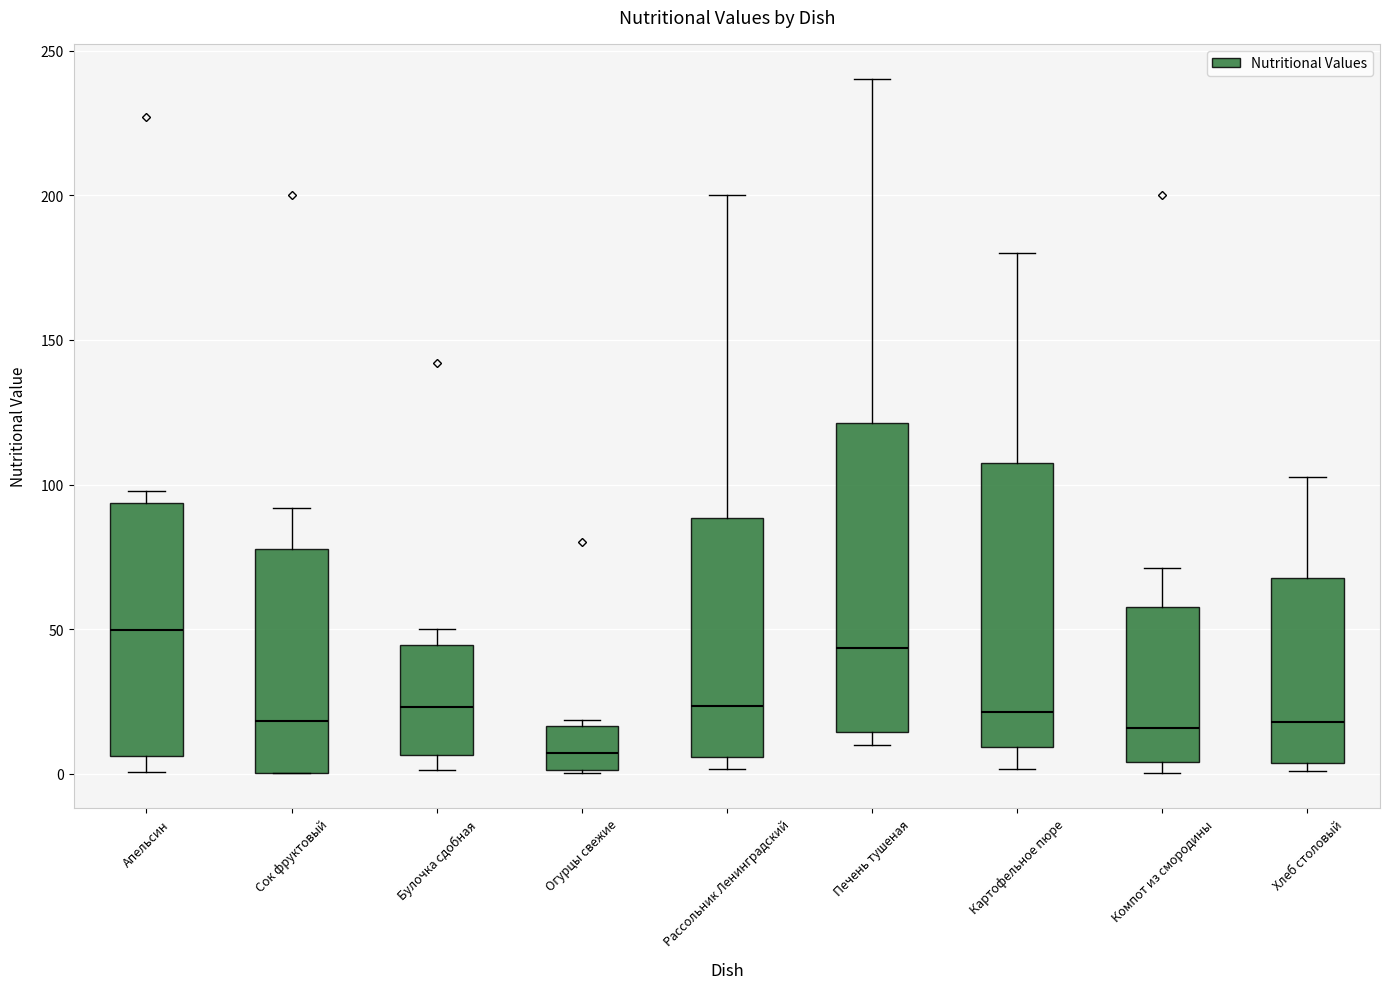

Reading left to right, transcribe this box plot: for each box, give where its median line is, the range the box spans, and where its two whiskers end, as read against the y-axis. The values are not printed on the chart, so give them approximately, as read against the axis.

Апельсин: median 50, box 5 to 95, whiskers 0 to 100
Сок фруктовый: median 20, box 0 to 80, whiskers 0 to 90
Булочка сдобная: median 25, box 5 to 45, whiskers 0 to 50
Огурцы свежие: median 5, box 0 to 15, whiskers 0 to 20
Рассольник Ленинградский: median 25, box 5 to 90, whiskers 0 to 200
Печень тушеная: median 45, box 15 to 120, whiskers 10 to 240
Картофельное пюре: median 20, box 10 to 105, whiskers 0 to 180
Компот из смородины: median 15, box 5 to 60, whiskers 0 to 70
Хлеб столовый: median 20, box 5 to 70, whiskers 0 to 105